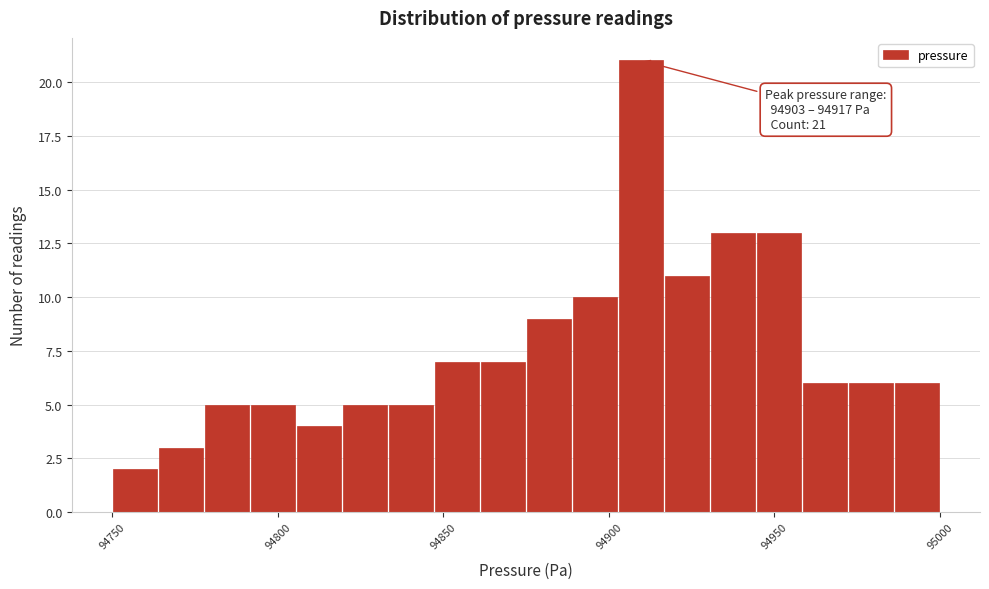

Around what value on the x-axis is the tallest bar? Give the approximate position of its centre, as read against the axis.

94910